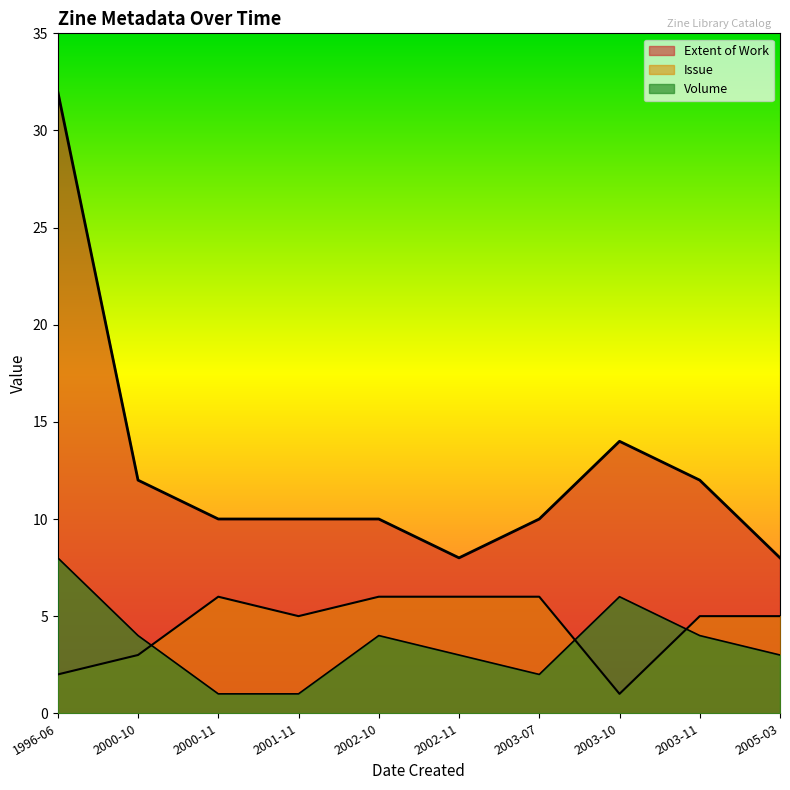

What is the value of the Extent of Work point at the 7th from the left?

10